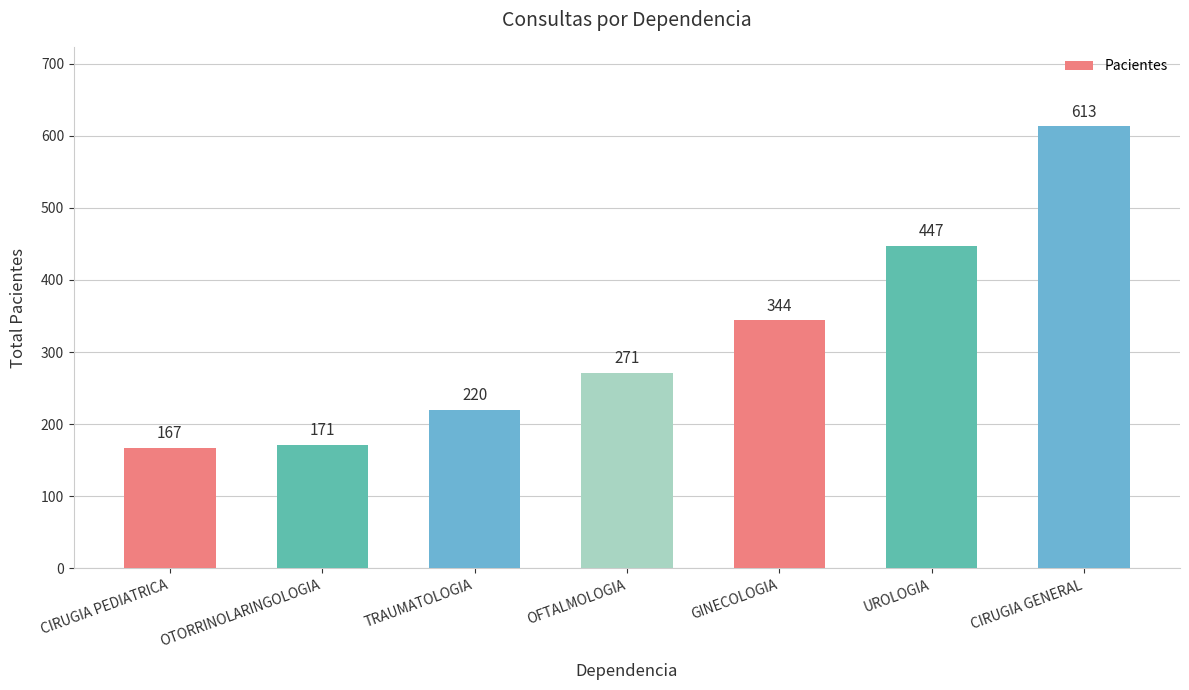

Reading left to right, transcribe all the data shown in this chart.

167	171	220	271	344	447	613